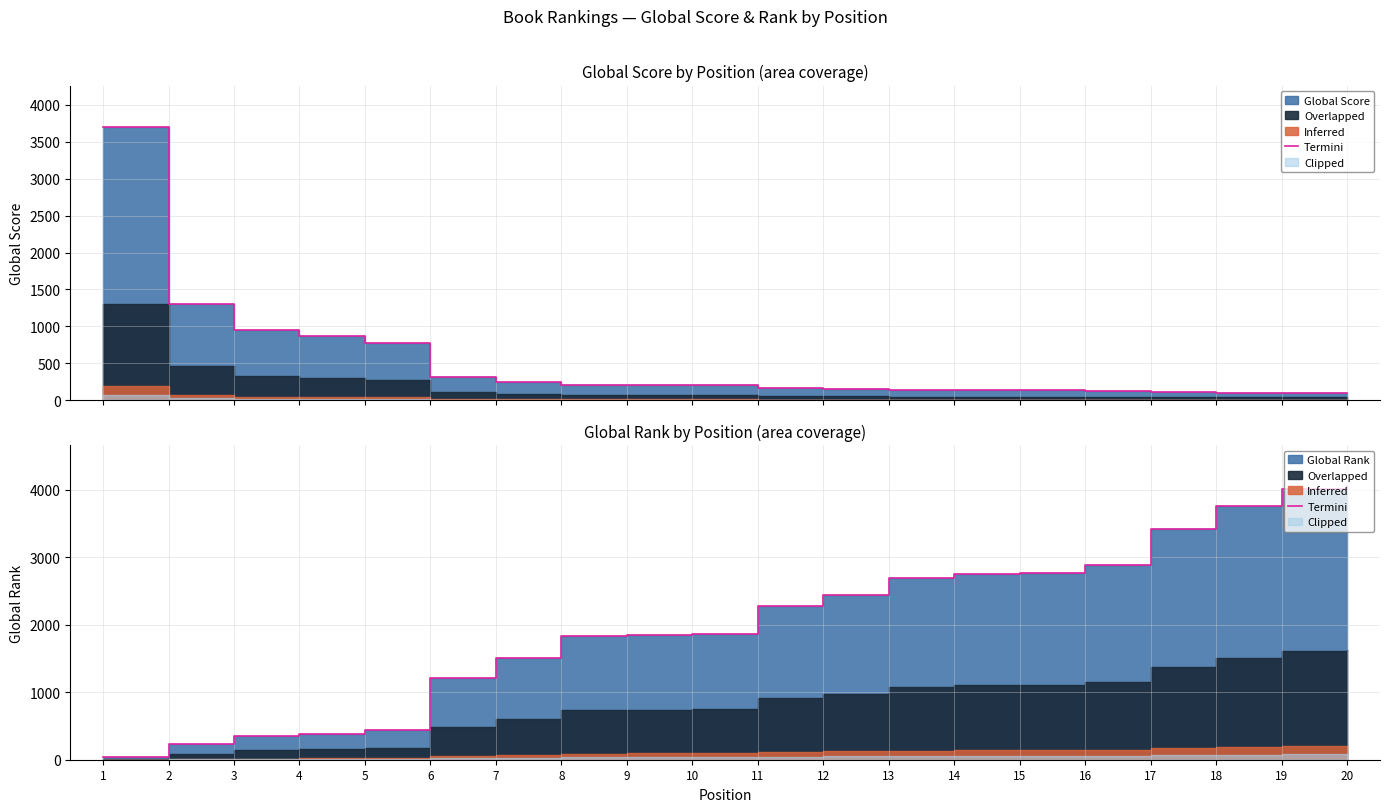

Count the number of values greater than 2270.

9